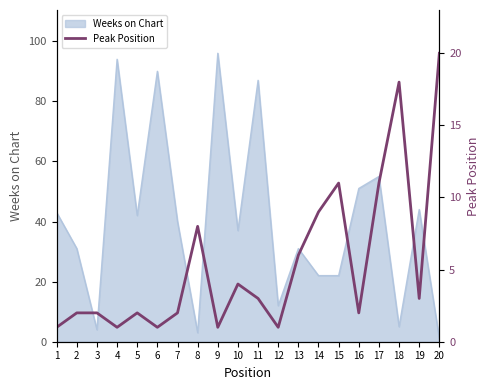

True or false: Weeks on Chart has a value of 5 at 18.

True